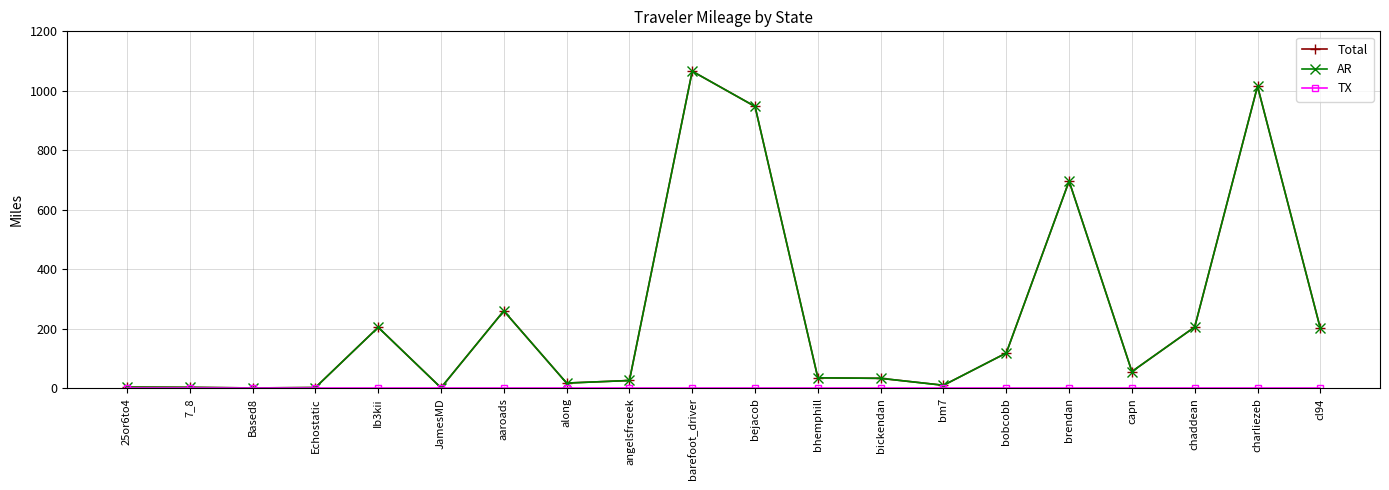

Reading left to right, transcribe all the data shown in this chart.

Total: 25or6to4=4.2	7_8=3.5	Based8=1.5	Echostatic=2.9	Ib3kii=205.3	JamesMD=2.1	aaroads=260.6	along=17.9	angelsfreeek=26.6	barefoot_driver=1065.9	bejacob=947.5	bhemphill=35.6	bickendan=33.8	bm7=10.5	bobcobb=118.9	brendan=696.7	capn=56.6	chaddean=206.4	charliezeb=1015.5	cl94=201.8
AR: 25or6to4=4.2	7_8=3.5	Based8=1.5	Echostatic=2.9	Ib3kii=205.3	JamesMD=2.1	aaroads=260.6	along=17.9	angelsfreeek=26.6	barefoot_driver=1065.9	bejacob=947.5	bhemphill=35.6	bickendan=33.8	bm7=10.5	bobcobb=118.9	brendan=696.7	capn=56.6	chaddean=206.4	charliezeb=1015.5	cl94=201.8
TX: 25or6to4=0.0	7_8=0.0	Based8=0.0	Echostatic=0.0	Ib3kii=0.0	JamesMD=0.0	aaroads=0.0	along=0.0	angelsfreeek=0.0	barefoot_driver=0.0	bejacob=0.0	bhemphill=0.0	bickendan=0.0	bm7=0.0	bobcobb=0.0	brendan=0.0	capn=0.0	chaddean=0.0	charliezeb=0.0	cl94=0.0